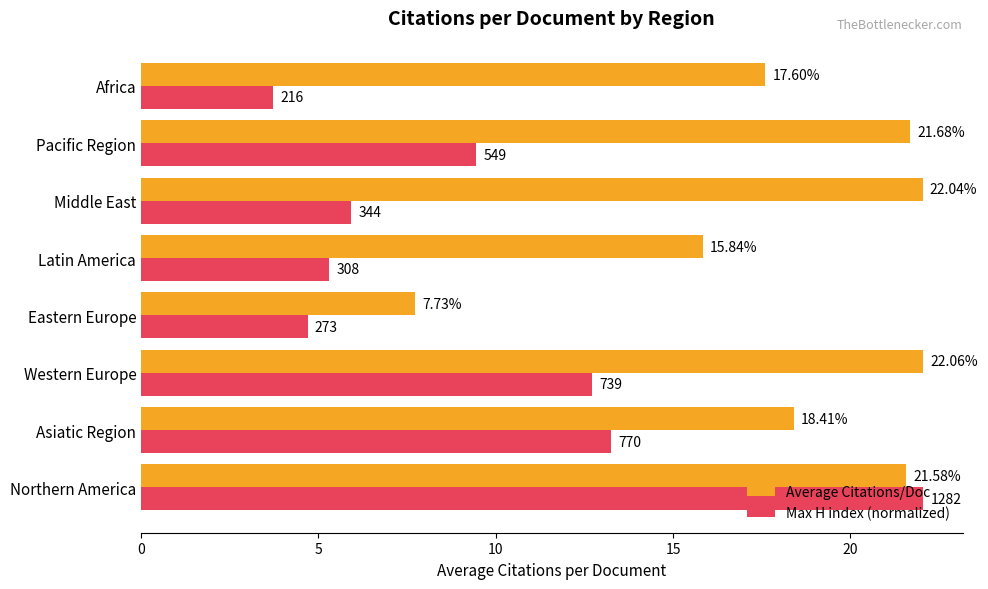

What are all the series names shown in the legend?

Average Citations/Doc, Max H index (normalized)